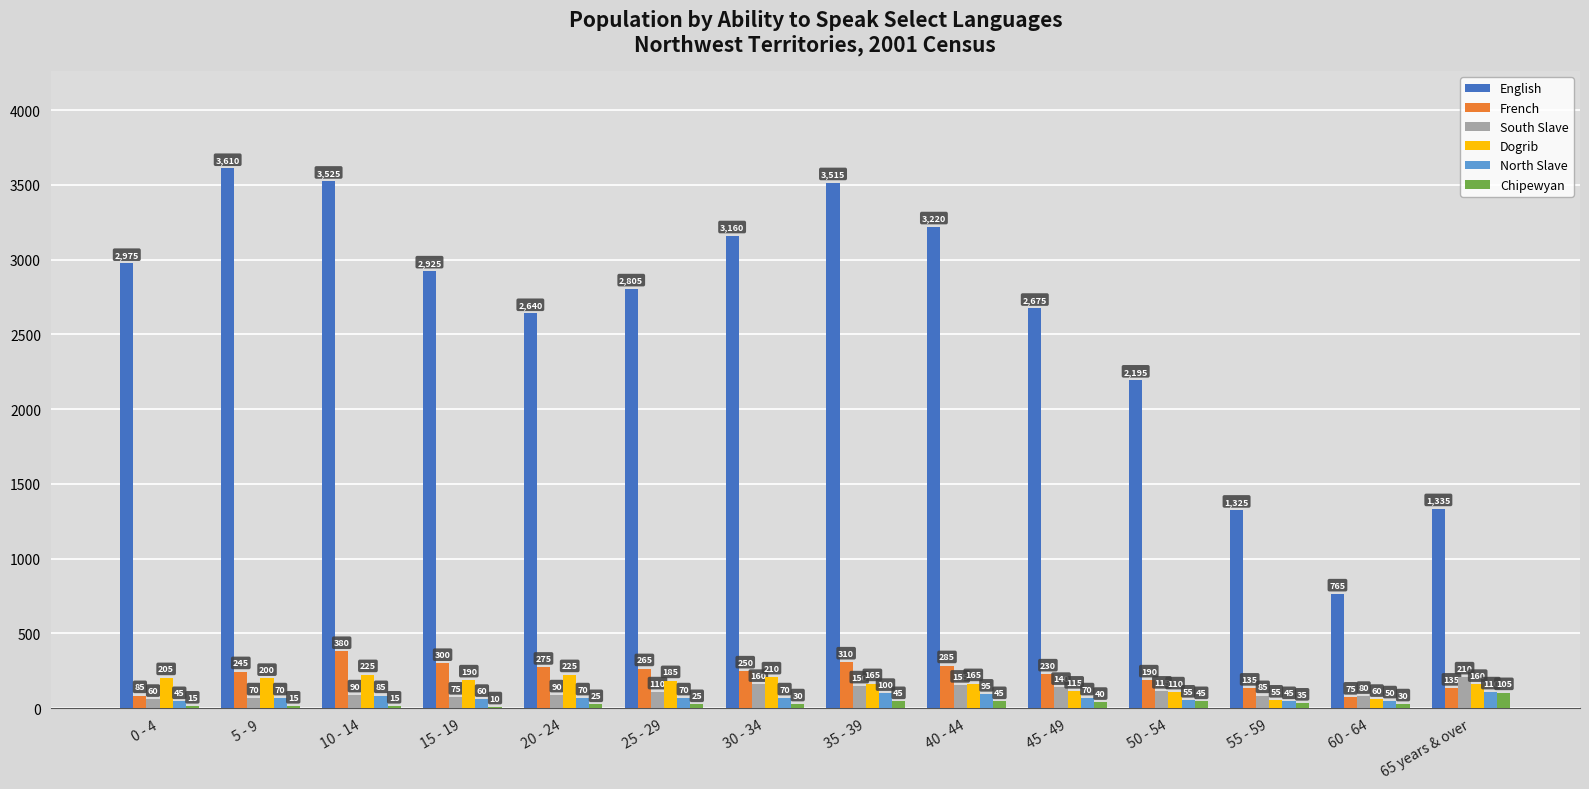

How many groups of bars are there?

14